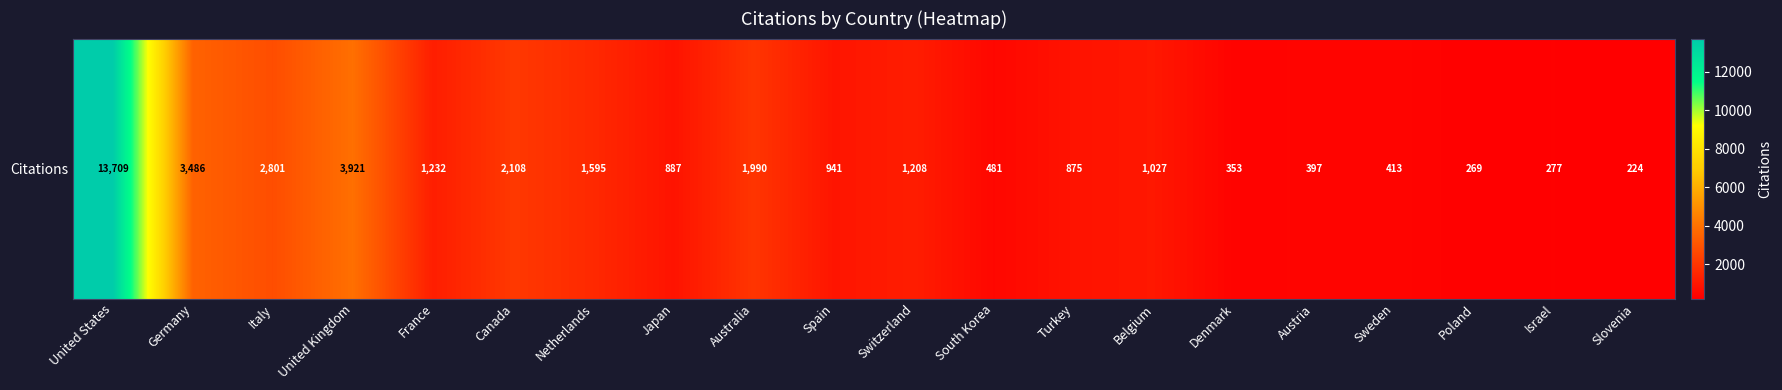

Which has a higher value, United Kingdom or Spain?

United Kingdom